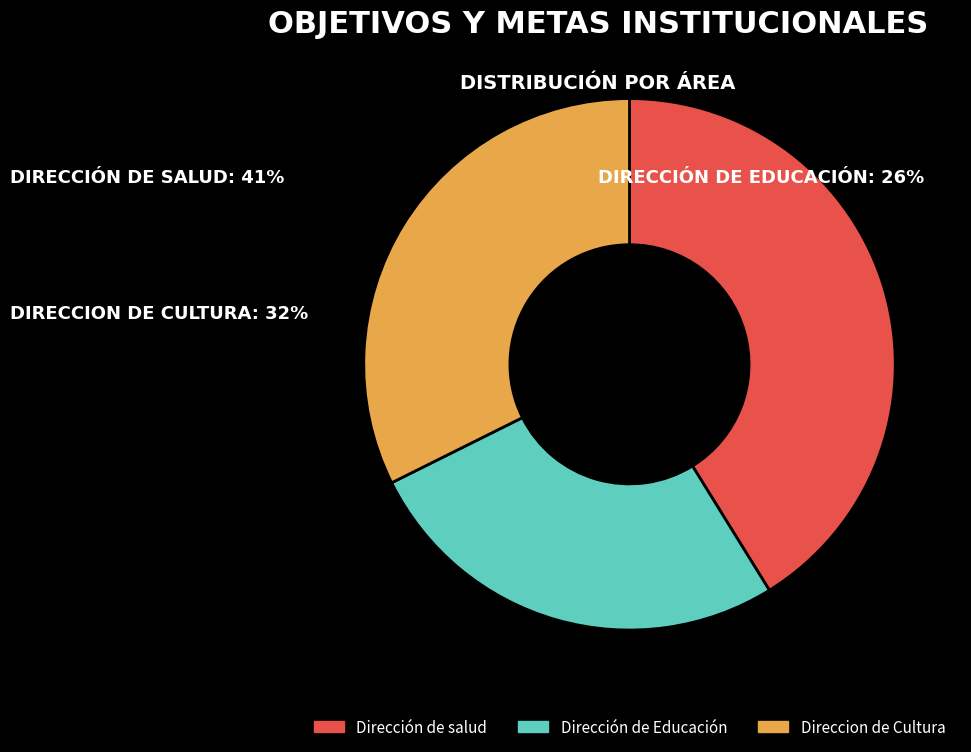

Which has a higher value, Dirección de salud or Dirección de Educación?

Dirección de salud